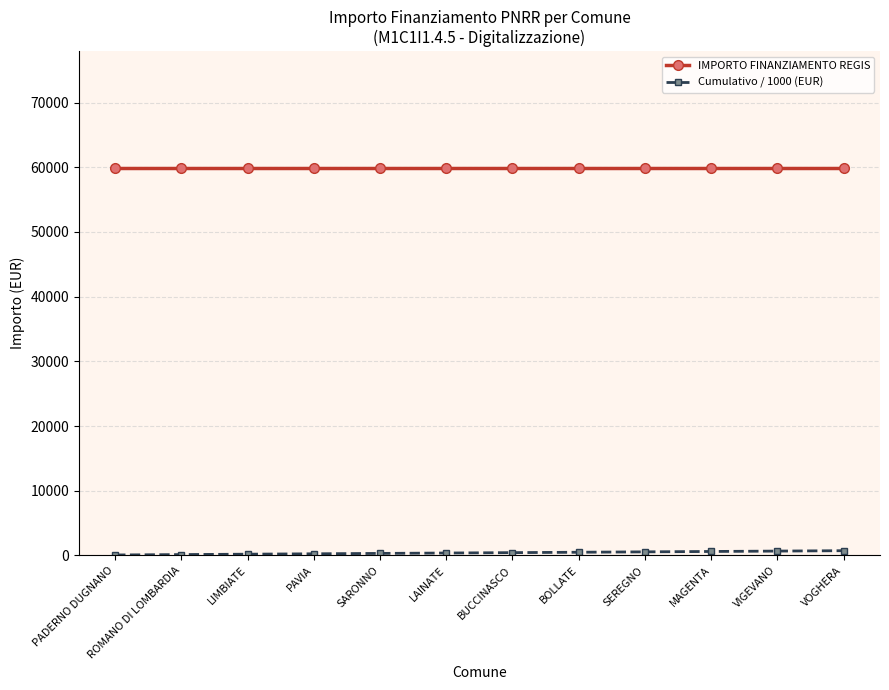

The value of IMPORTO FINANZIAMENTO REGIS at MAGENTA is 59966.0. True or false?

True